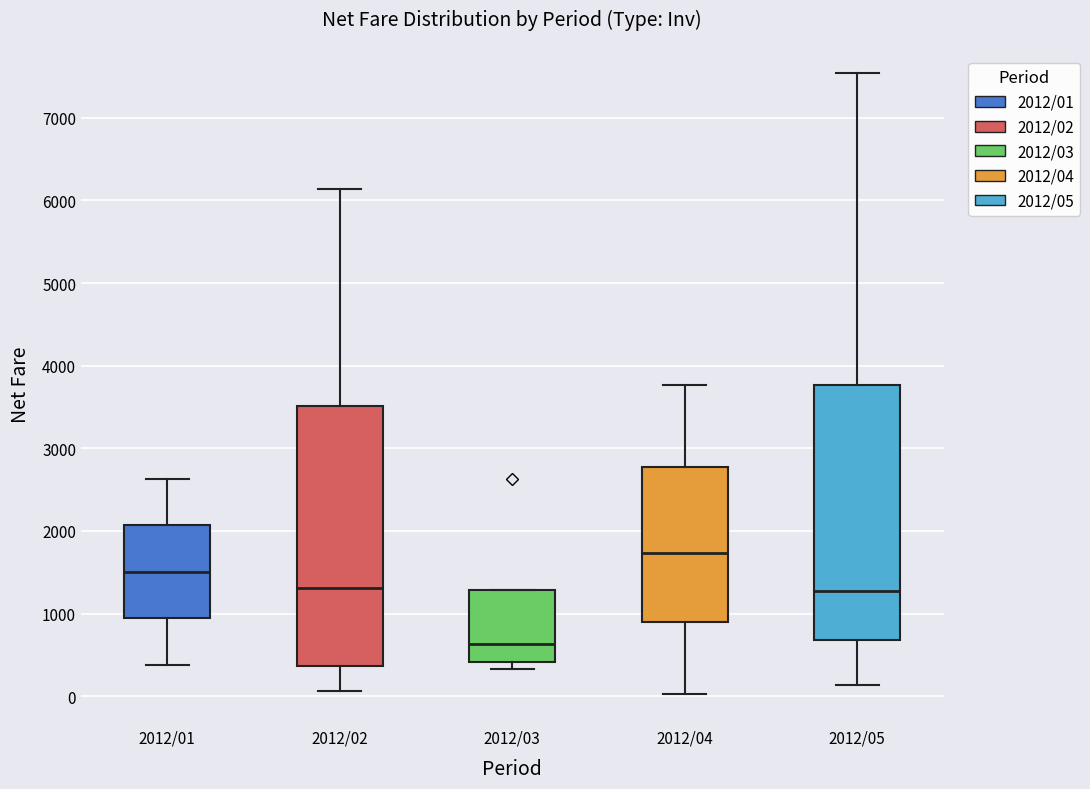

Where is the lower edge of the box for 2012/02 on the y-axis? The values are not printed on the chart, so give them approximately, as read against the axis.

400